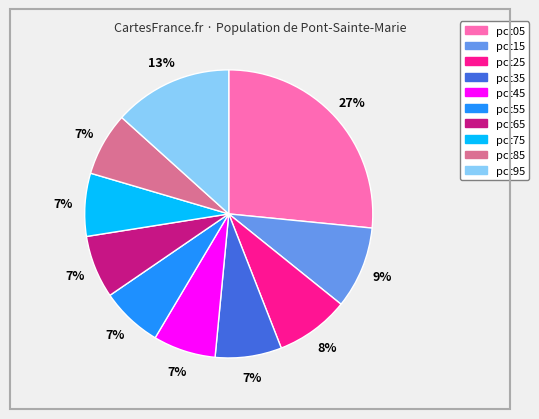

True or false: pct75 accounts for 7% of the total.

True